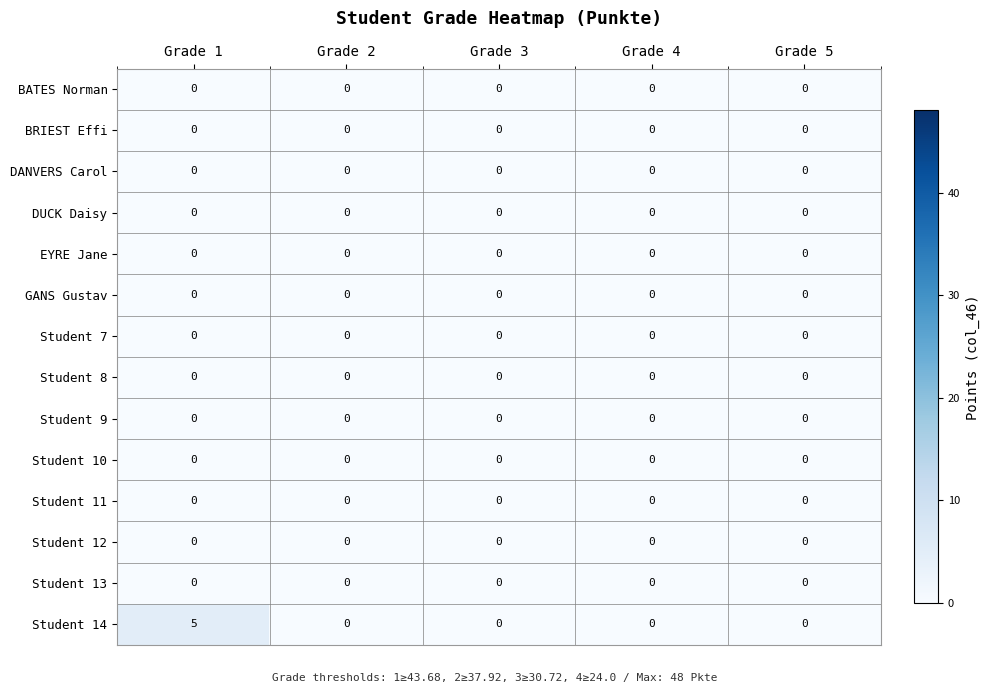

Which series has the largest total across all categories?

Student 14